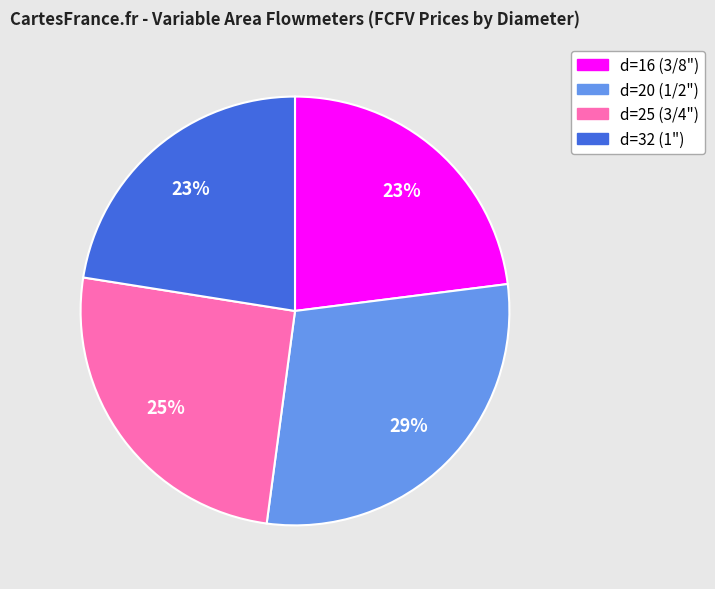

Is there any slice that represents more than half of the pie?

No